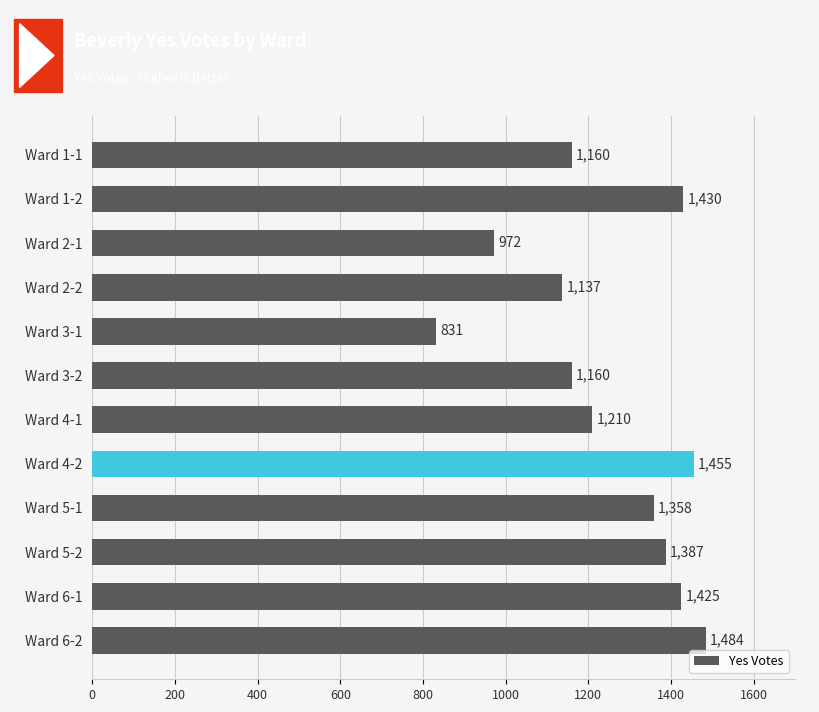

How many bars are there in total?

12